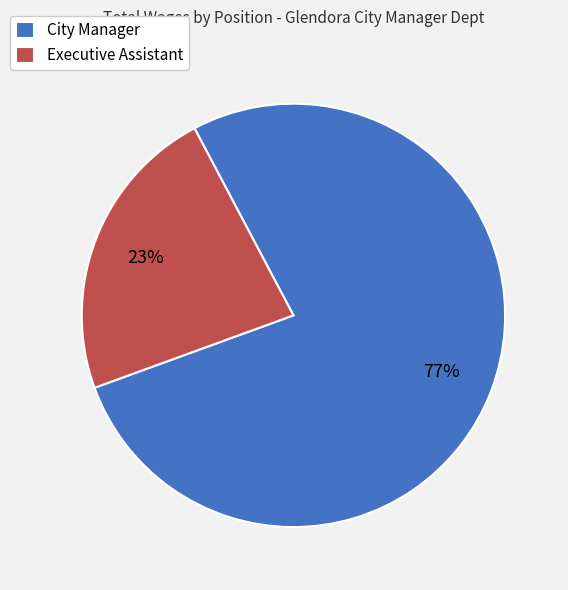

Do City Manager and Executive Assistant together represent more than half of the pie?

Yes